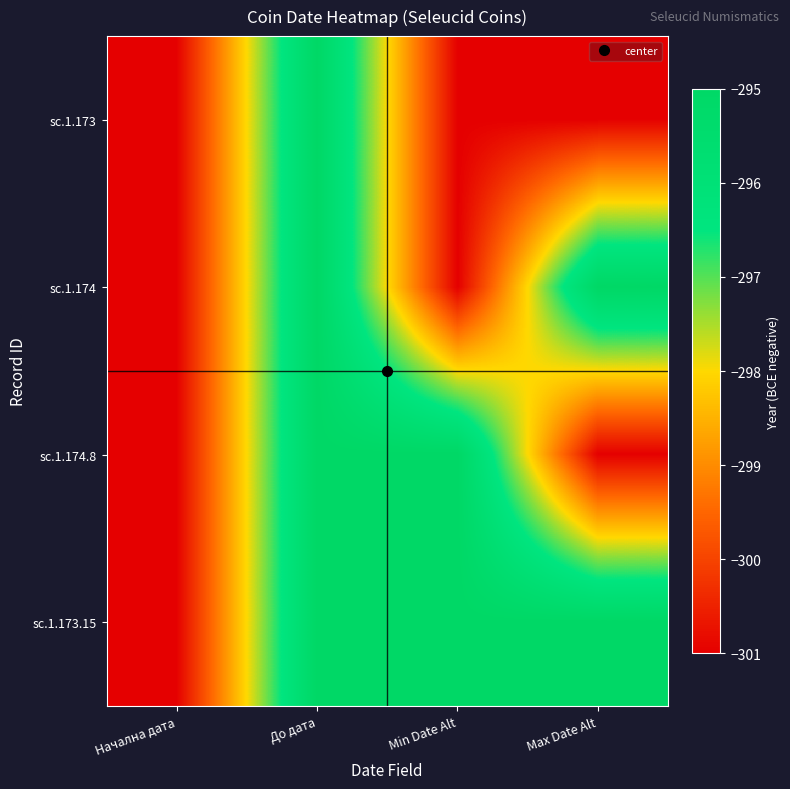

Which series has the largest total across all categories?

sc.1.173.15